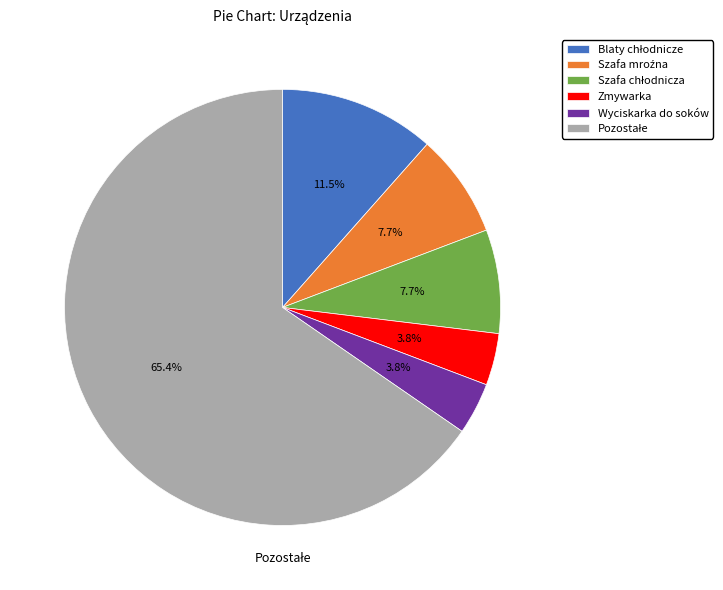

Is there a majority slice in this chart?

Yes